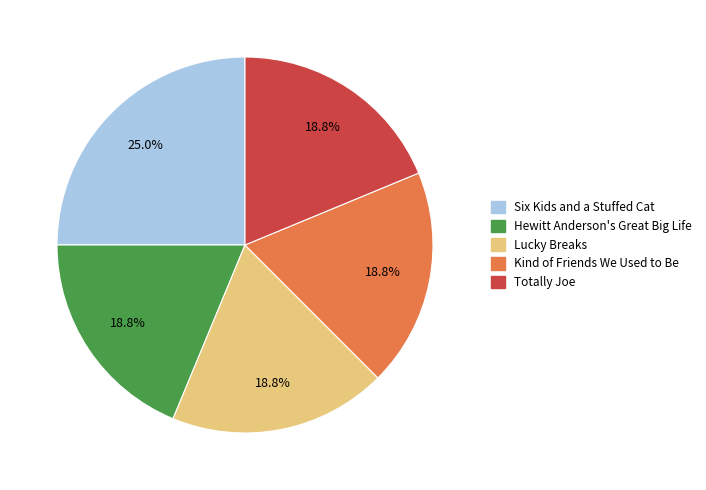

How many slices are in this pie chart?

5